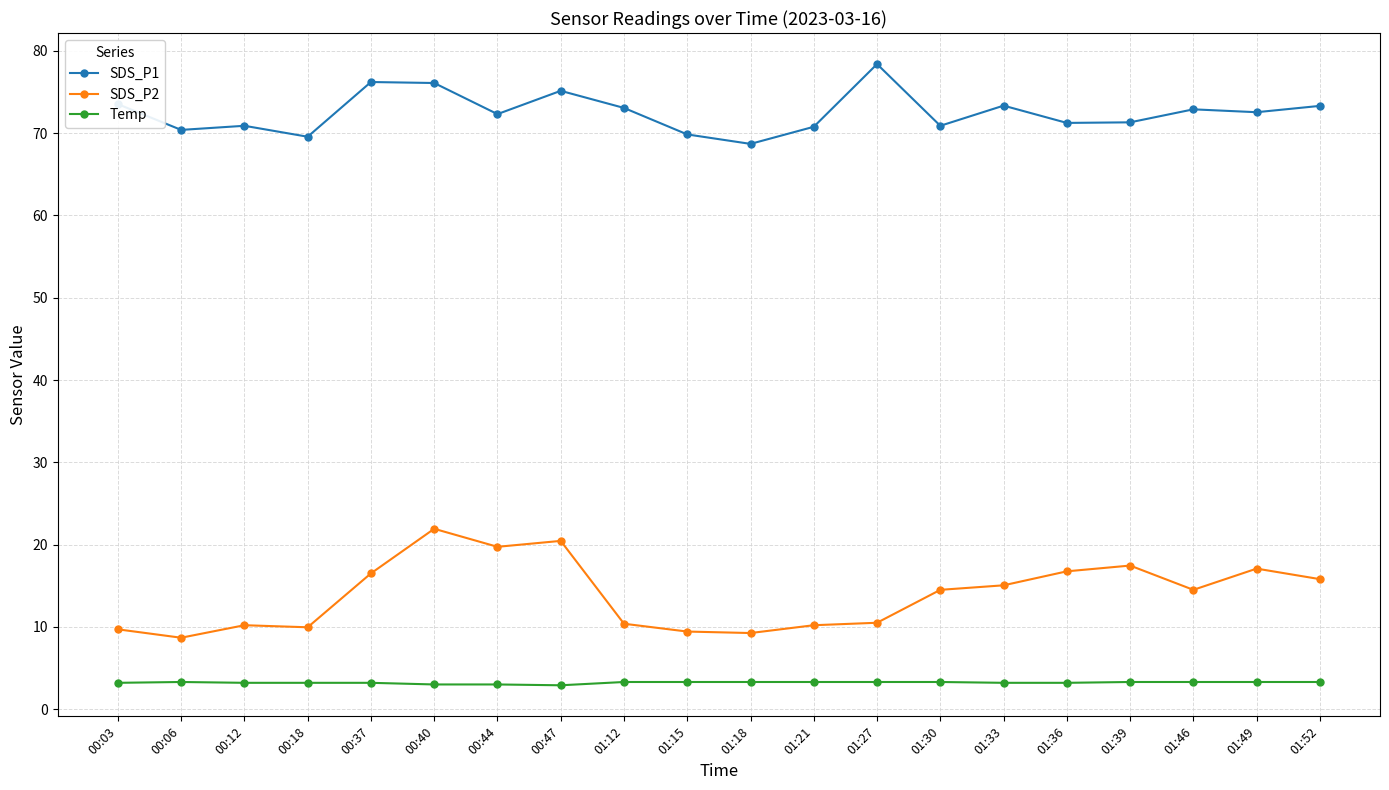

The value of SDS_P2 at 00:12 is 4.1. True or false?

False